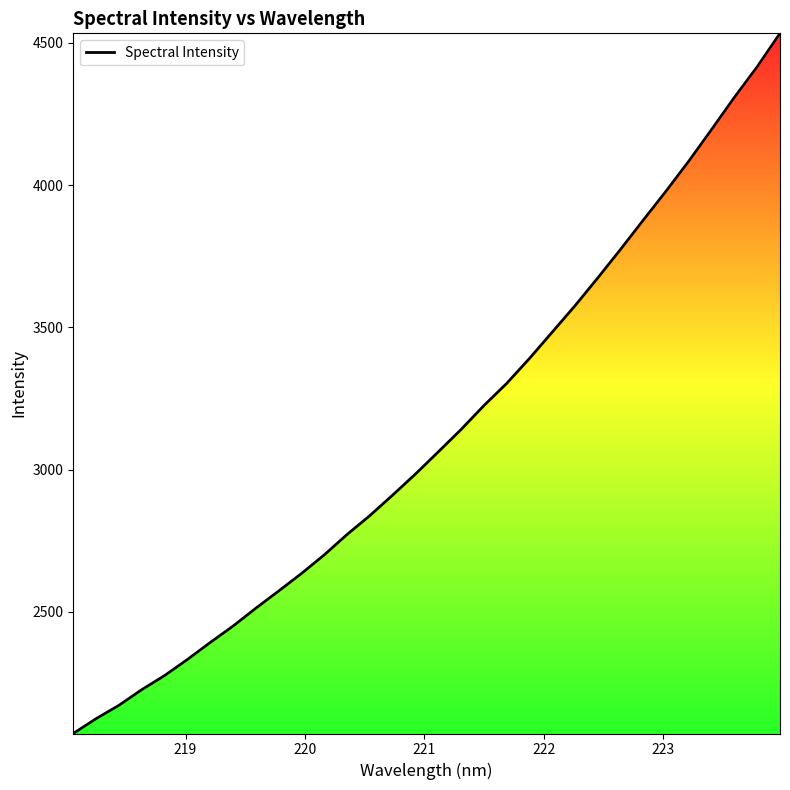

What is the smallest value displayed?

2072.6